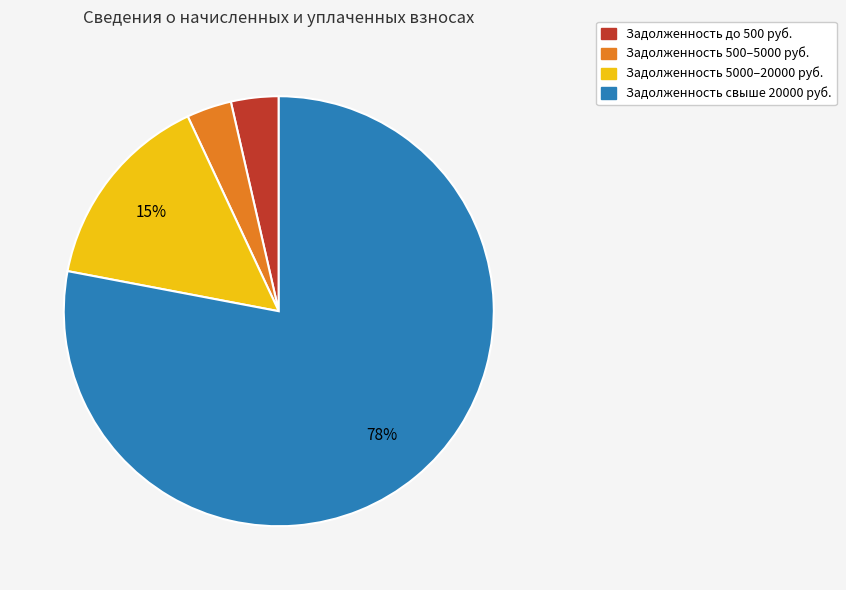

Is there any slice that represents more than half of the pie?

Yes